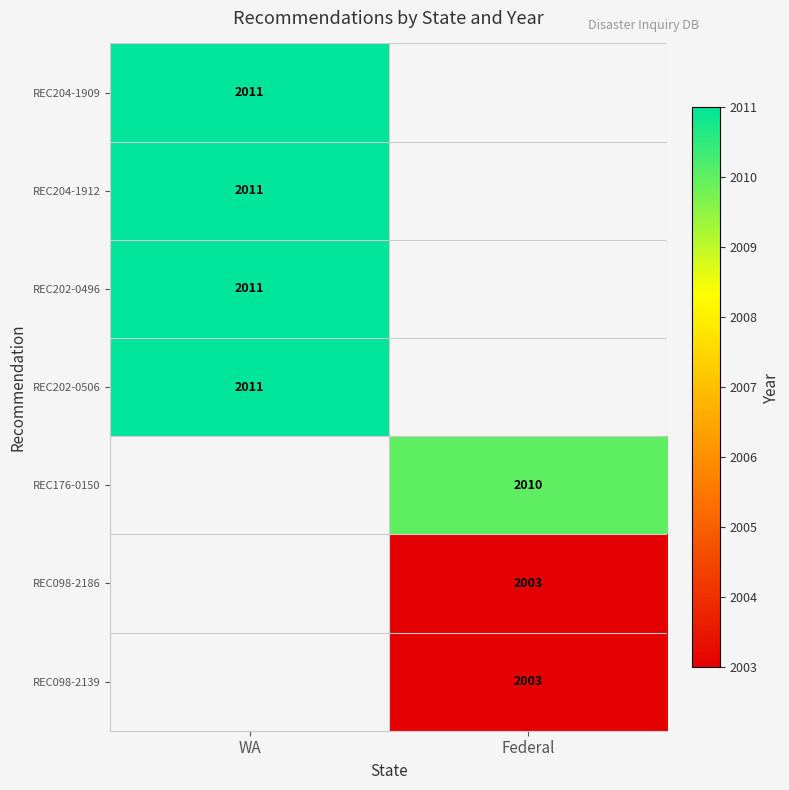

True or false: REC098-2186 has a value of 2003 at Federal.

True